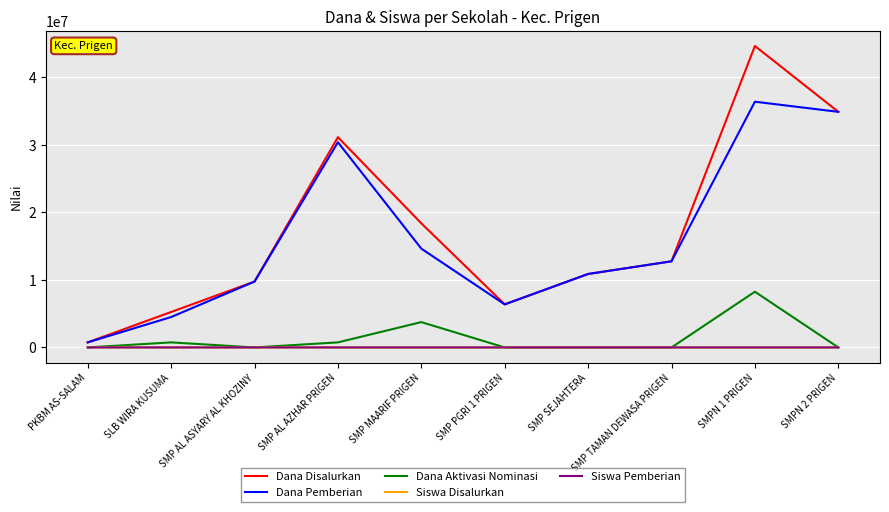

At how many categories does at least one series exceed 4605514?

9